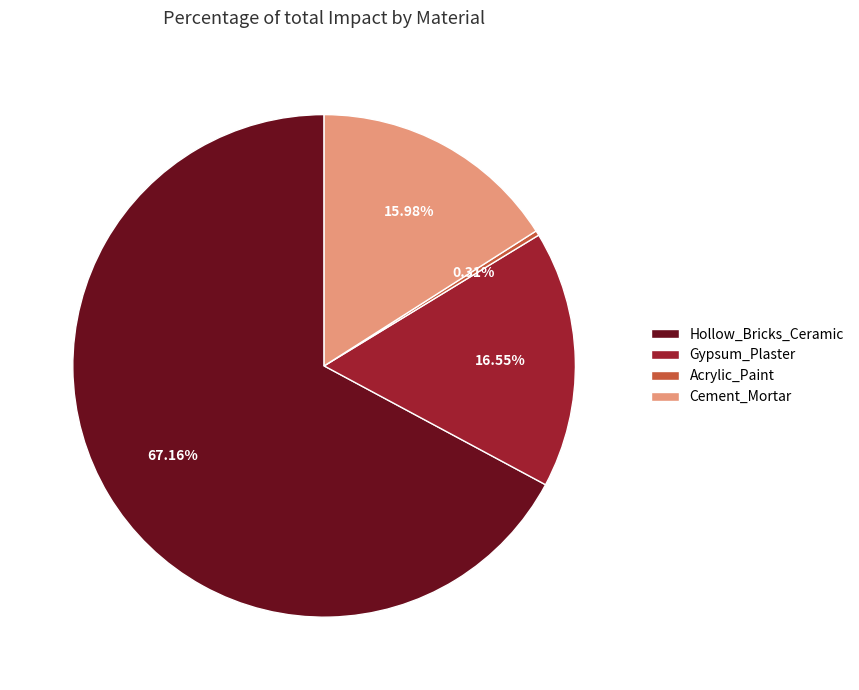

Count the number of slices in the pie.

4